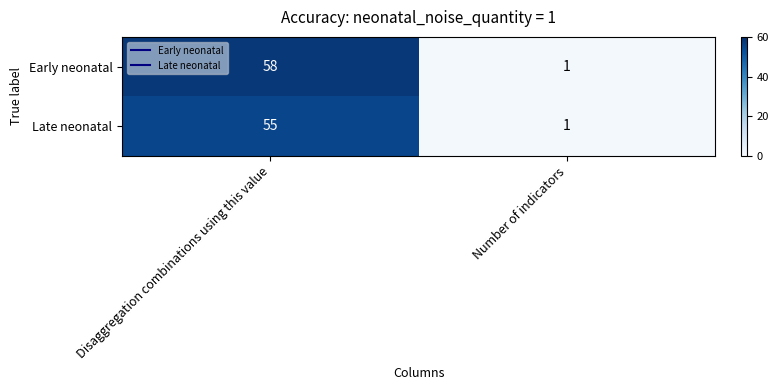

Reading right to left, what are all the values shown in this chart?

Early neonatal: Number of indicators=1	Disaggregation combinations using this value=58
Late neonatal: Number of indicators=1	Disaggregation combinations using this value=55